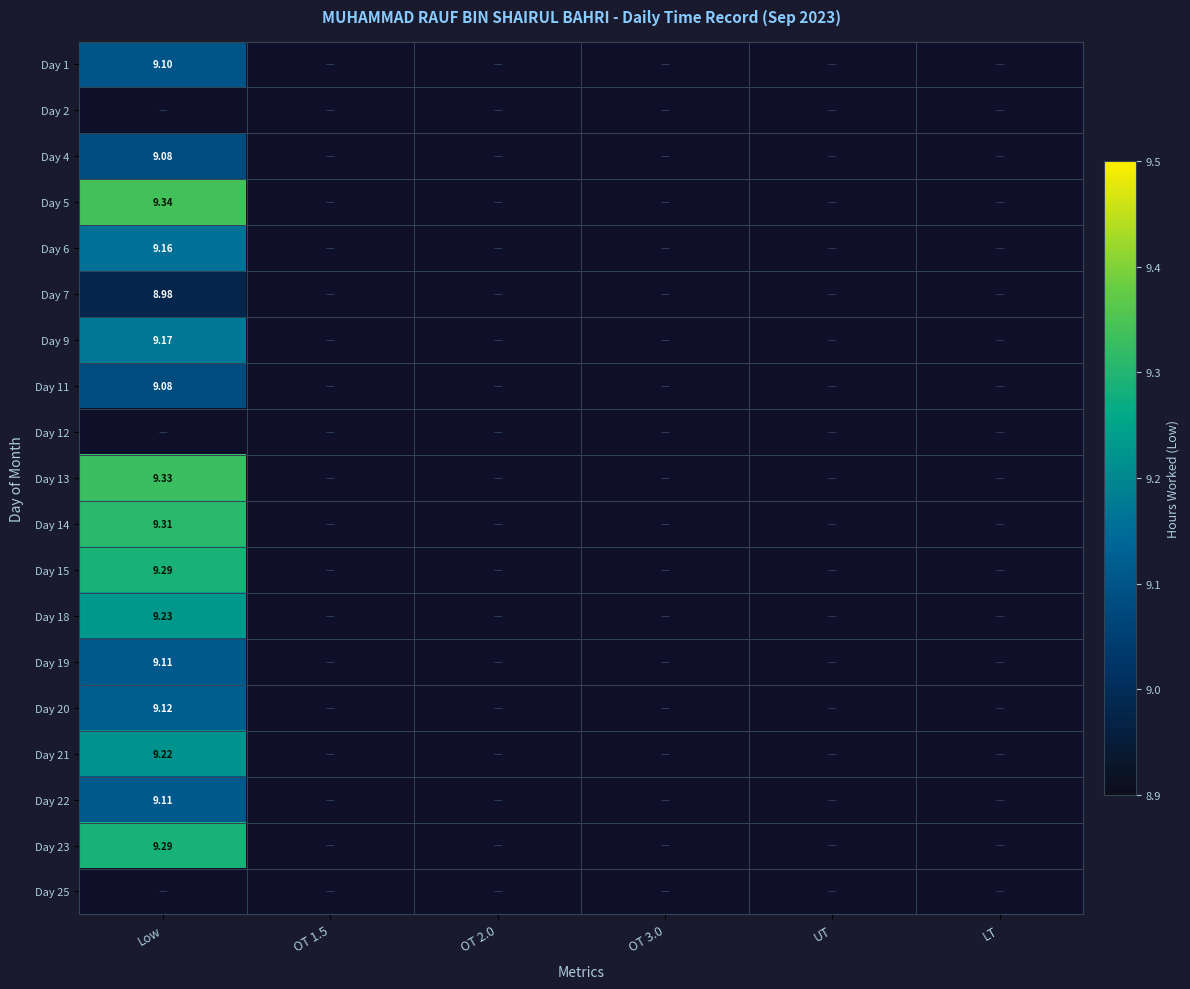

List the series in order of their peak value, lowest first.

Day 1, Day 2, Day 4, Day 5, Day 6, Day 7, Day 9, Day 11, Day 12, Day 13, Day 14, Day 15, Day 18, Day 19, Day 20, Day 21, Day 22, Day 23, Day 25